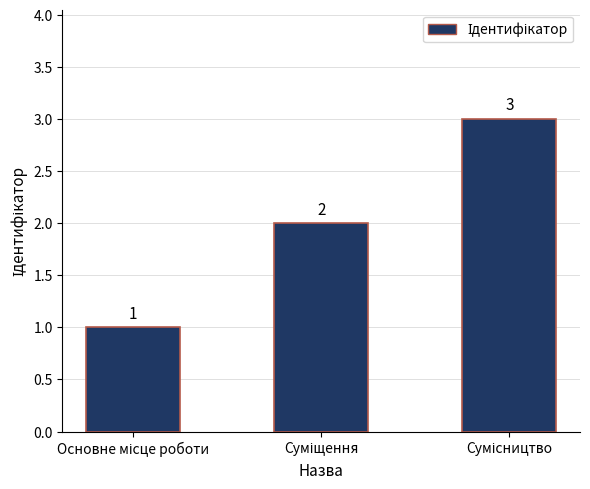

What is the value of the 1st bar from the left?

1